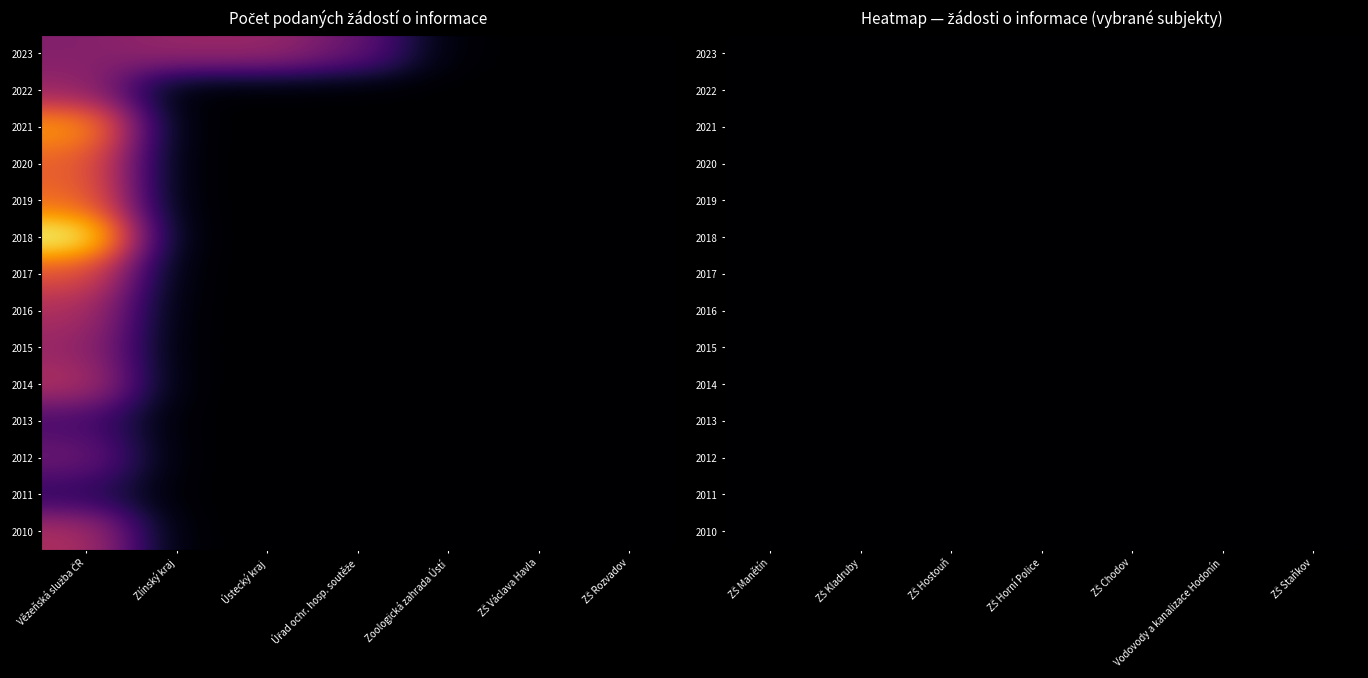

Between 12 and 7, which is larger?

12